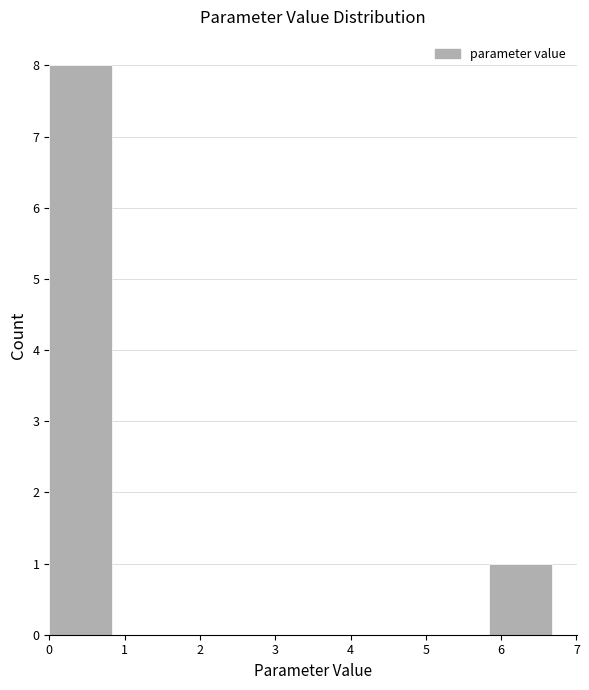

Which range on the x-axis has the tallest bar?

0.0 to 0.8